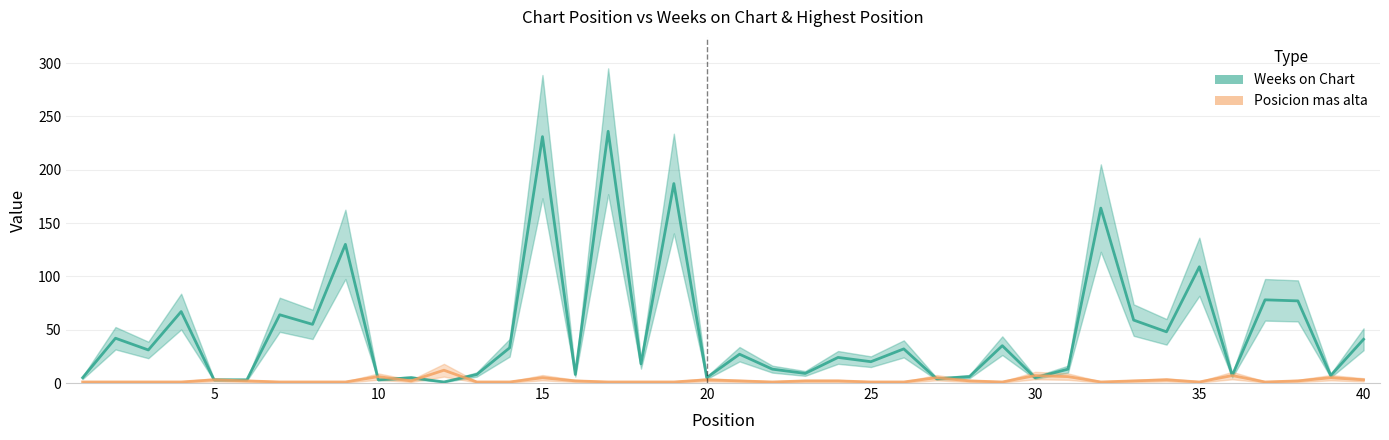

What are all the series names shown in the legend?

Weeks on Chart, Posicion mas alta